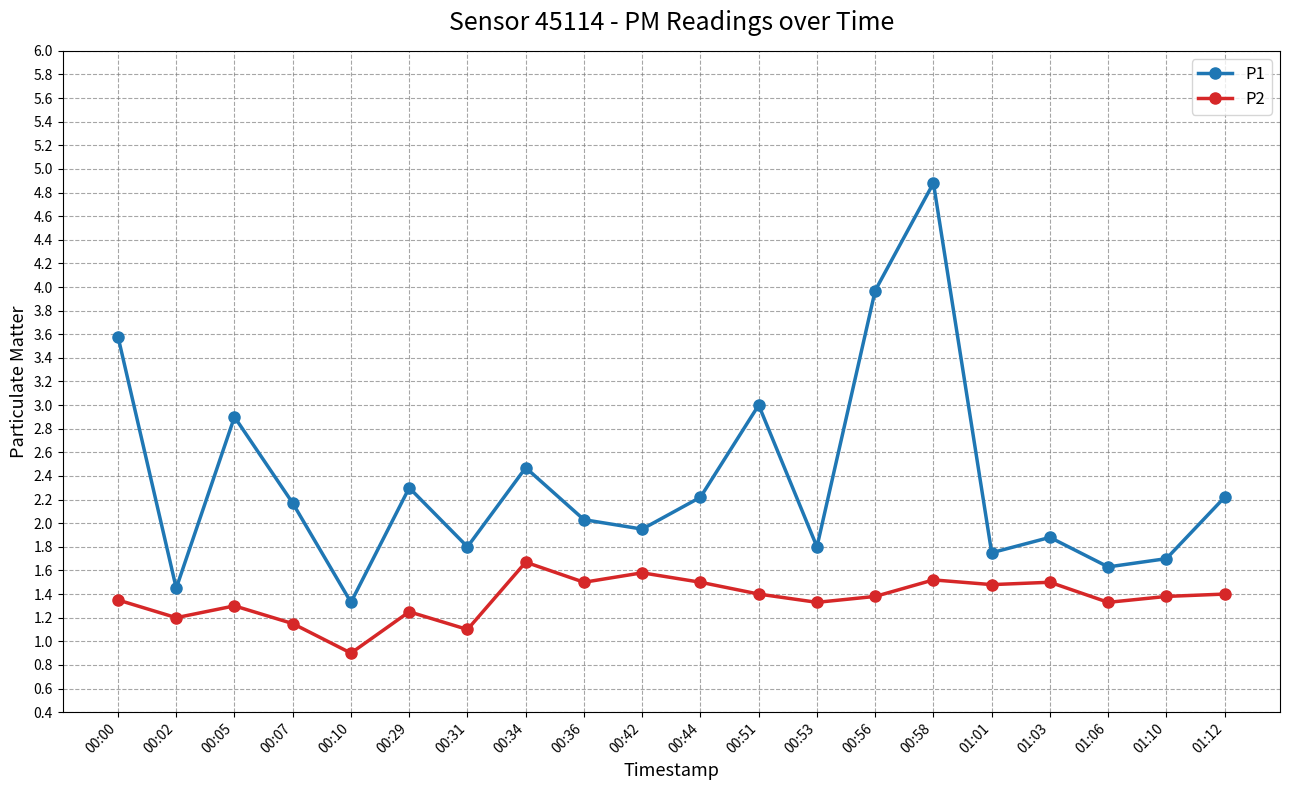

Is it true that P2 equals 0.9 at 00:10?

True